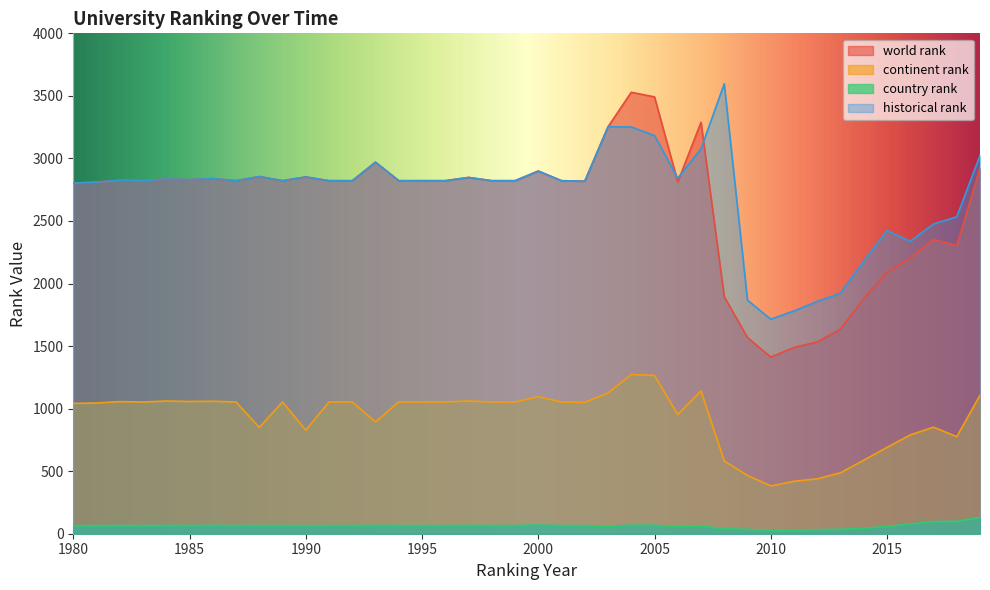

True or false: world rank has more than 2 points higher than both neighbors.

True